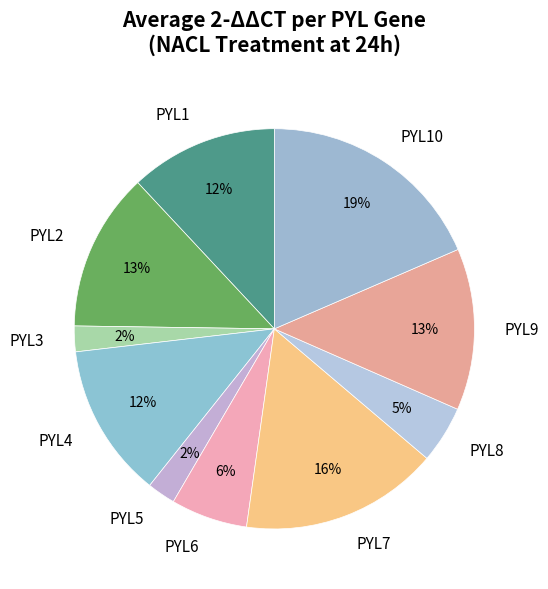

What percentage is the PYL2 slice, to the nearest percent?

13%